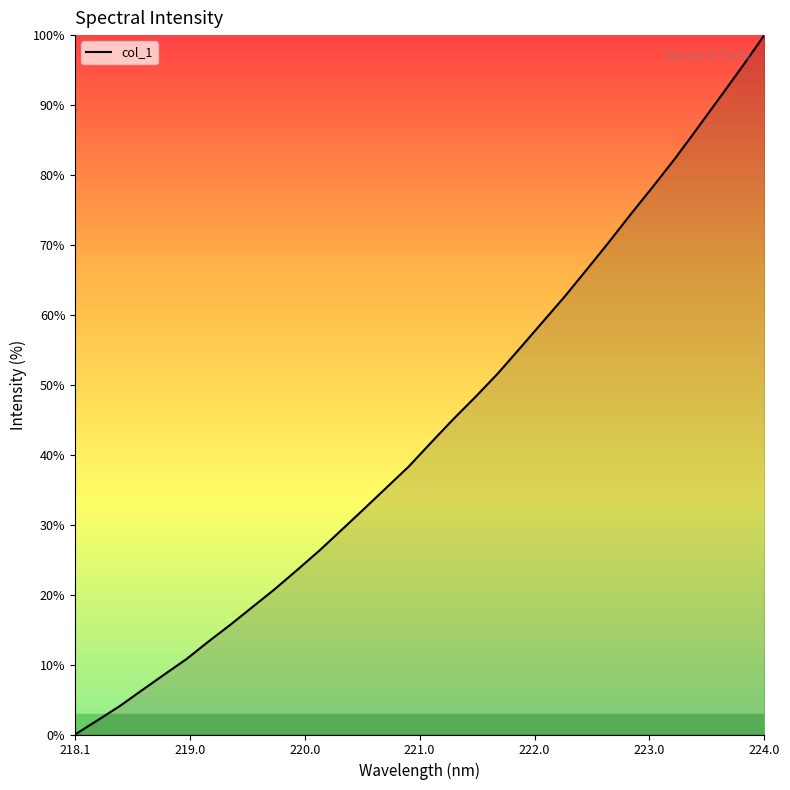

What is the difference between the maximum and minimum values?

100.0